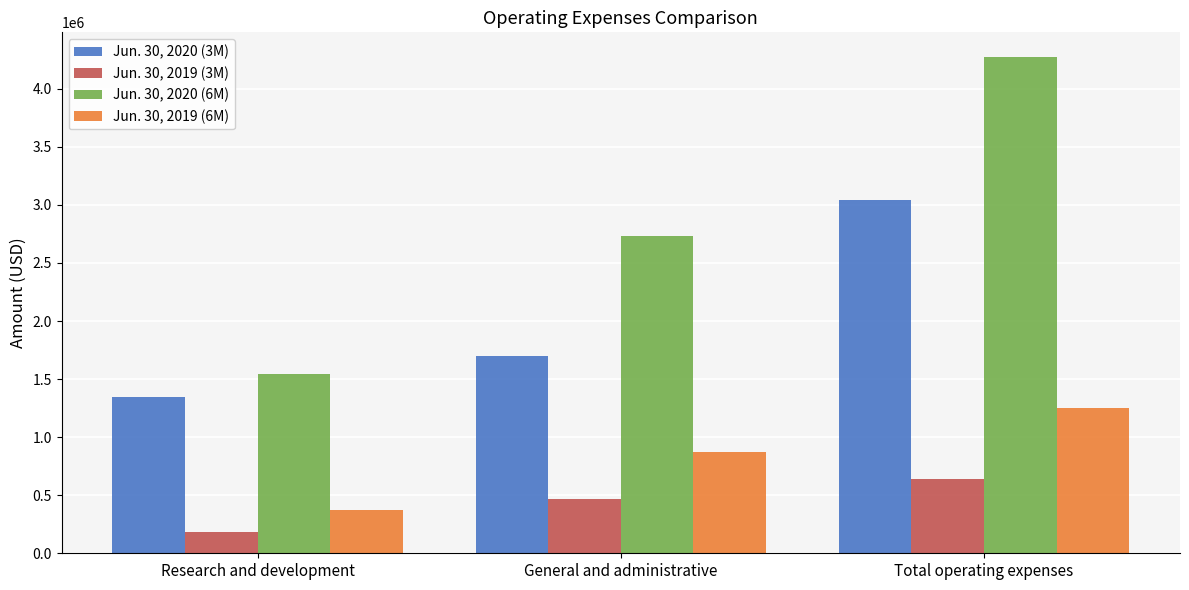

What is the difference between the Jun. 30, 2020 (3M) values at General and administrative and Research and development?

350471